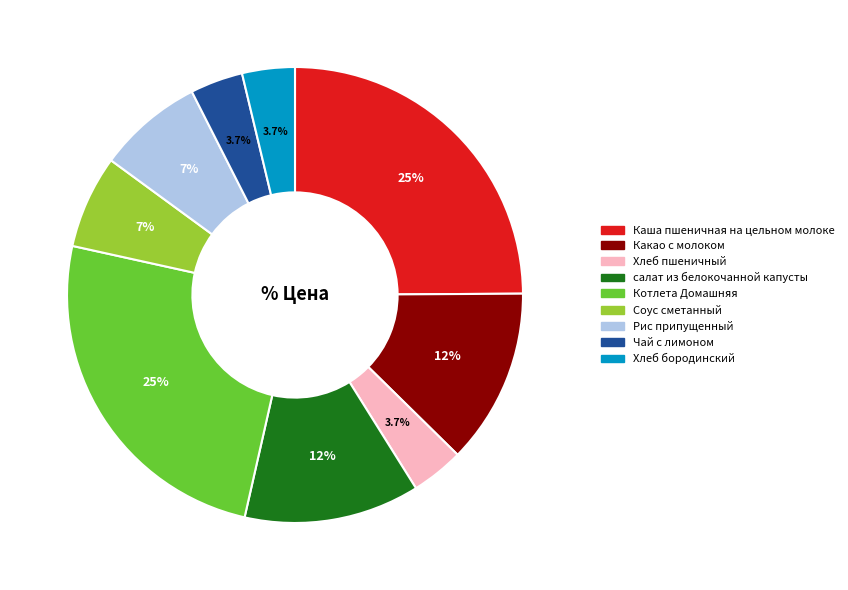

Does Какао с молоком account for over 50% of the chart?

No